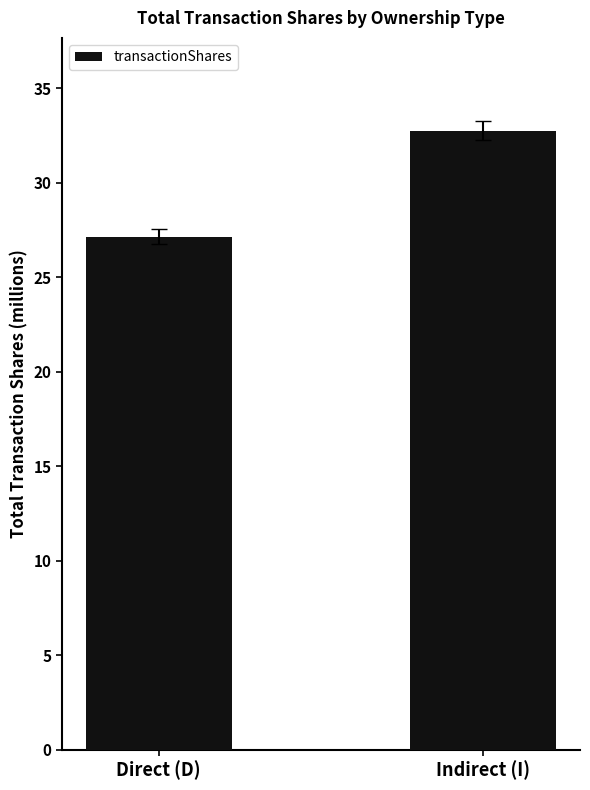

Are the bars horizontal?

No